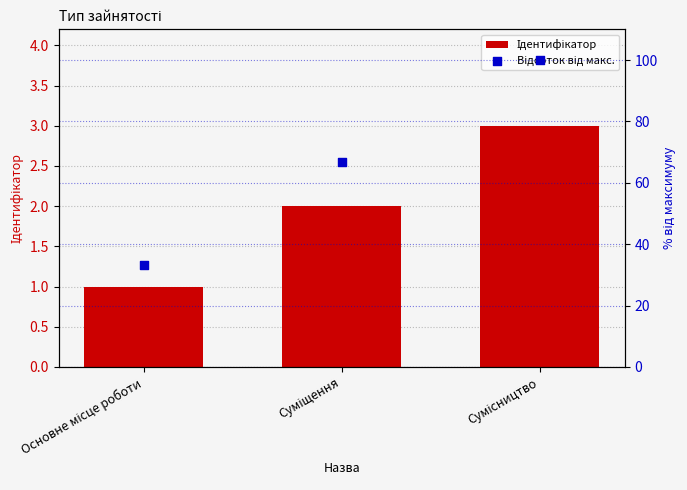

At how many categories does at least one series exceed 75?

1